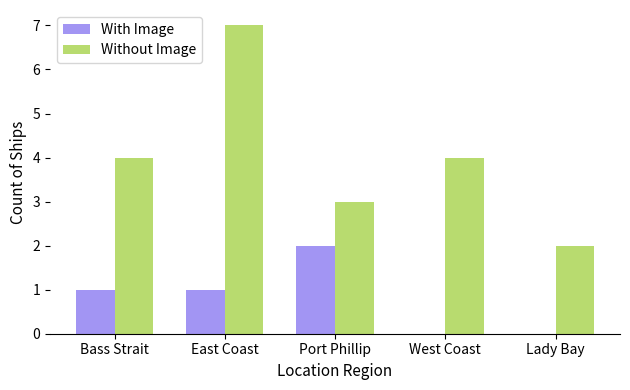

What is the sum of all Without Image values?

20